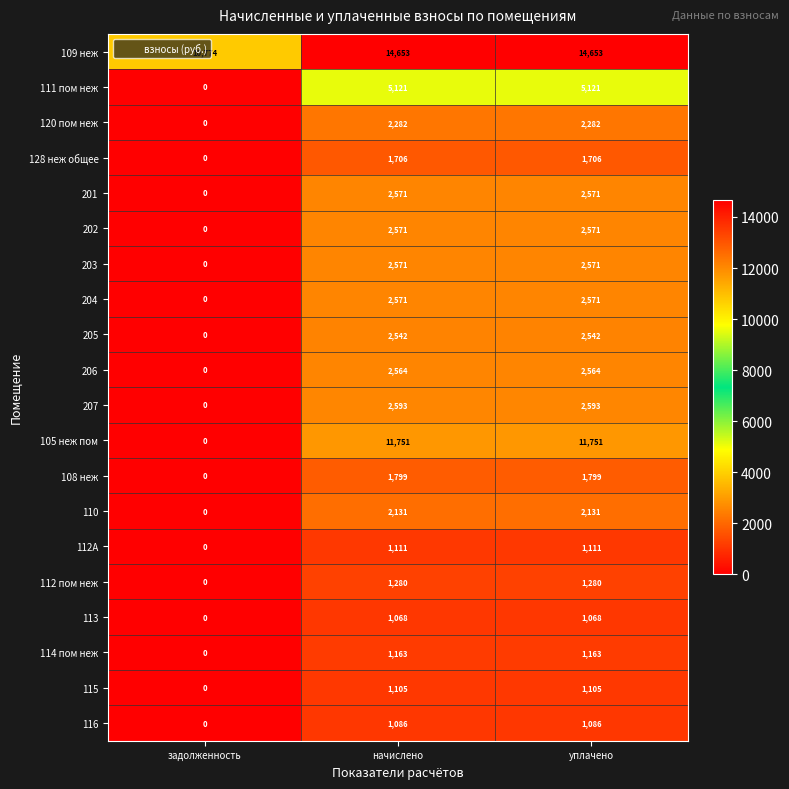

Is the value of 204 at уплачено greater than the value of 207 at уплачено?

No